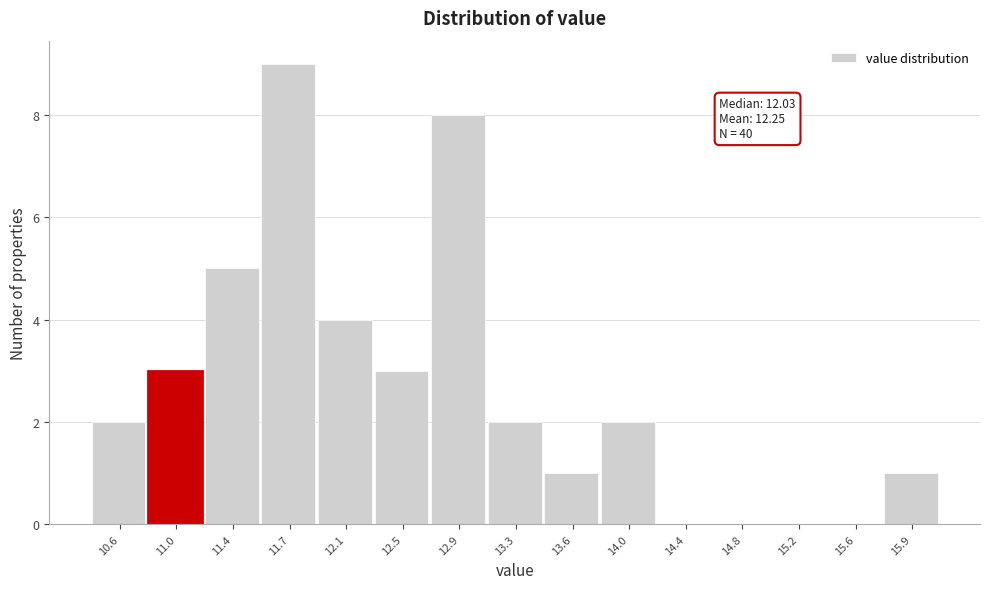

Over which range of the x-axis is the bar tallest?

11.55 to 11.95